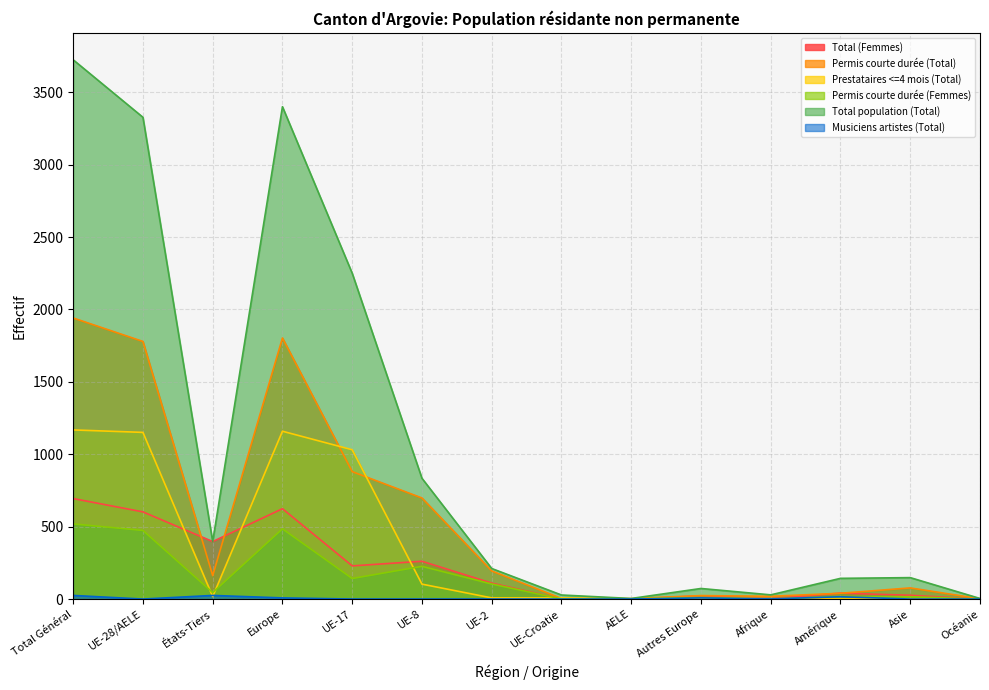

How many lines are shown in the chart?

6